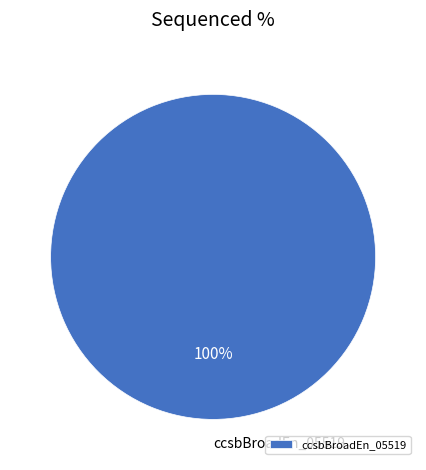

Is it true that ccsbBroadEn_05519 is 100% of the pie?

True